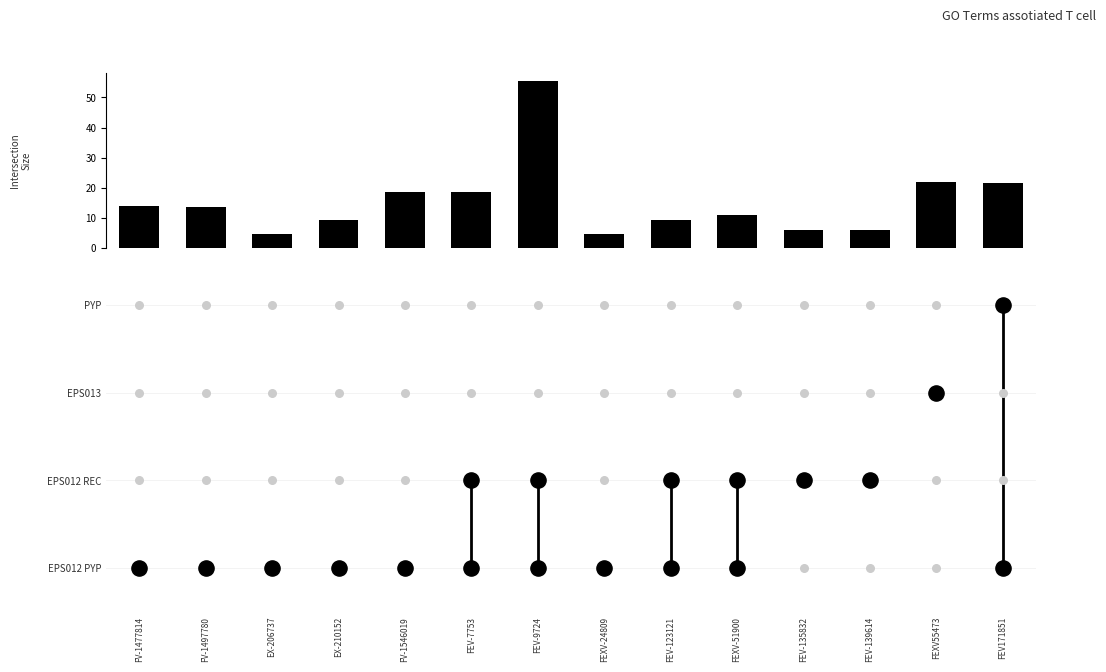

List the labels in order of value, largest first.

FEV-9724, FEXV55473, FEV171851, FEV-7753, FV-1546019, FV-1477814, FV-1497780, FEXV-51900, EX-210152, FEV-123121, FEV-135832, FEV-139614, EX-206737, FEXV-24809